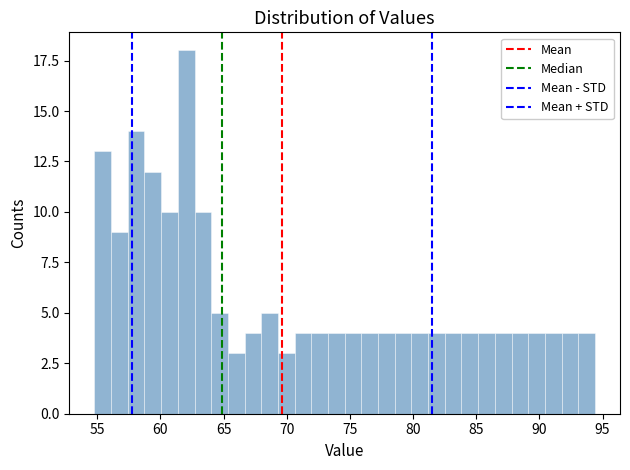

Read against the x-axis, roughly where is the centre of the tallest bar?

62.0